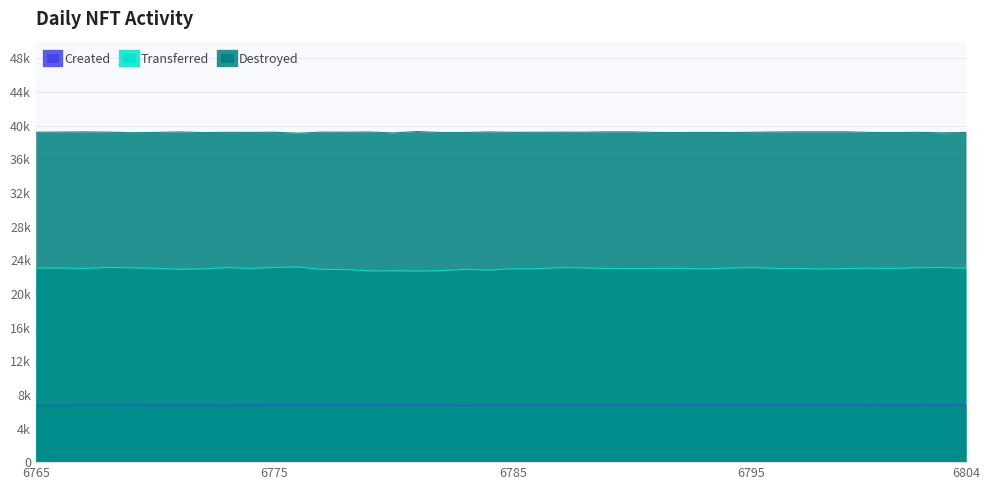

At which label is Created closest to 6784?

6784